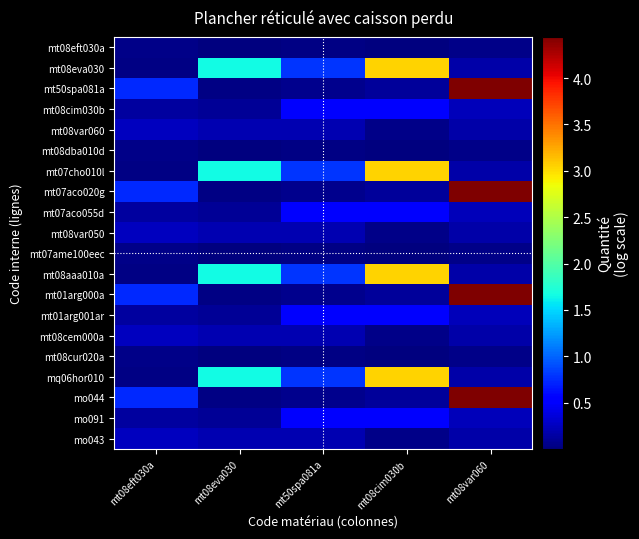

What is the total value across all series at mt08var060?

20.3